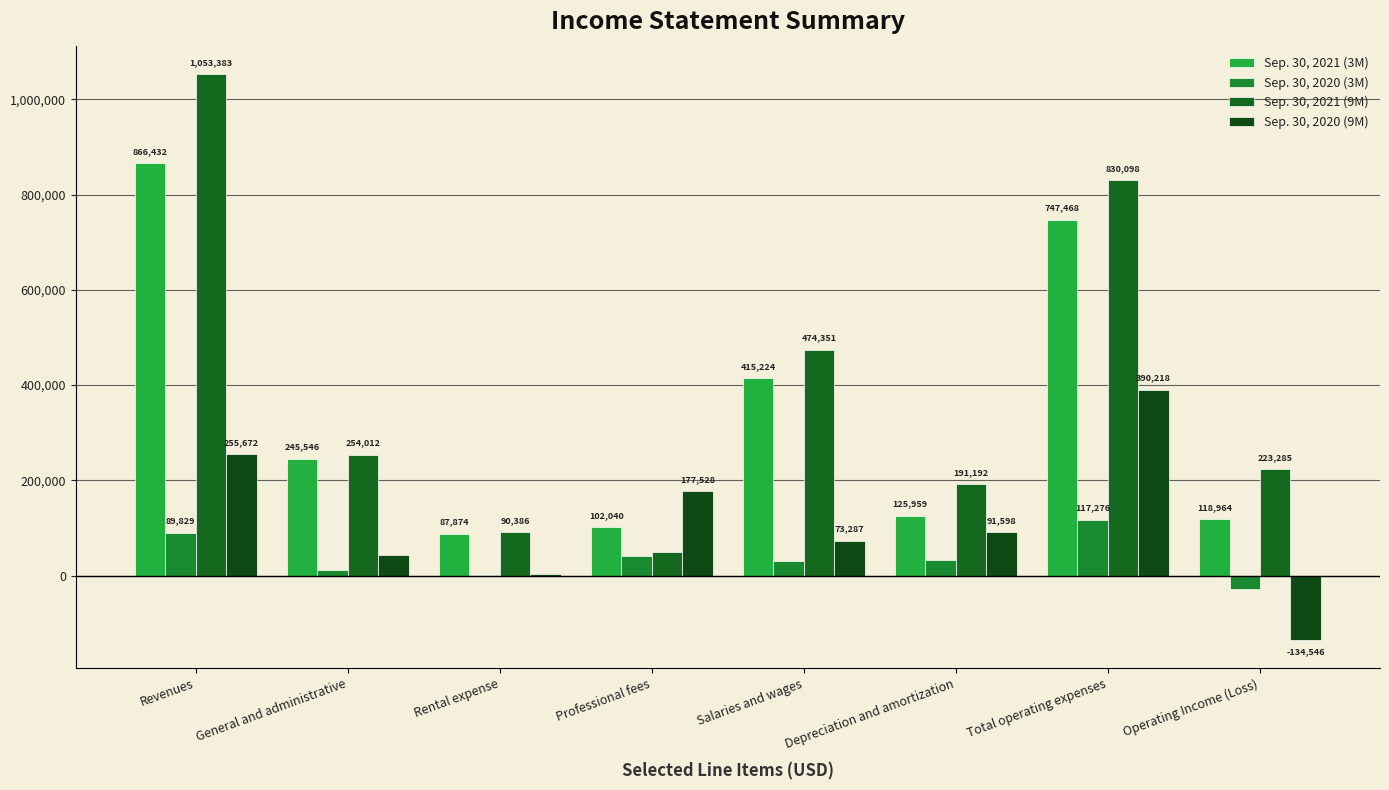

Does the chart contain stacked bars?

No